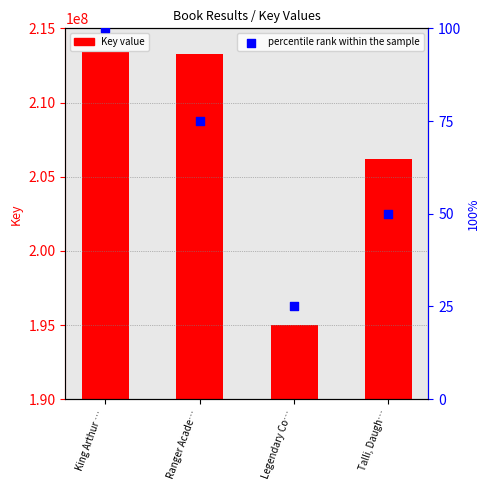

Which series has the largest total across all categories?

Key